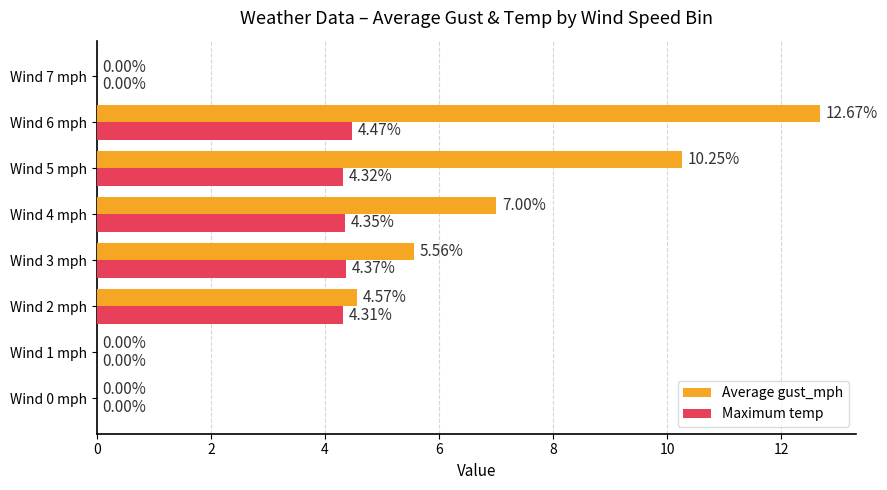

How many data points in Average gust_mph are above 5?

4